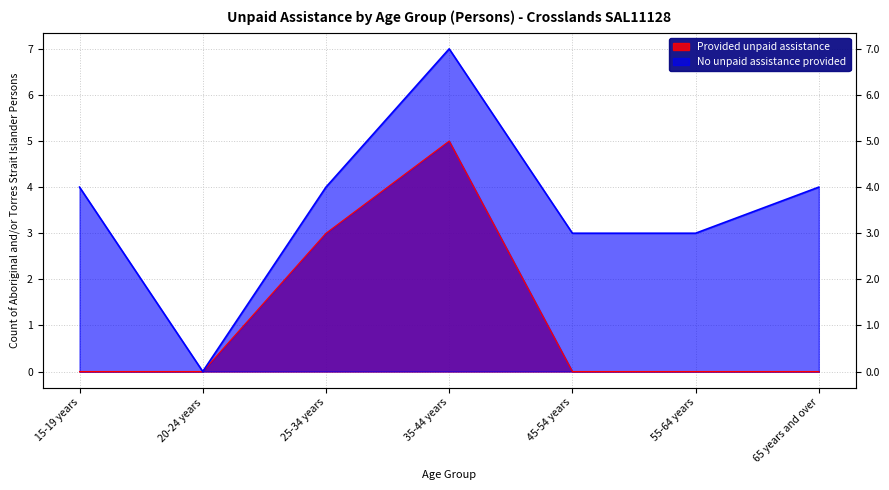

What is the total value across all series at 65 years and over?

4